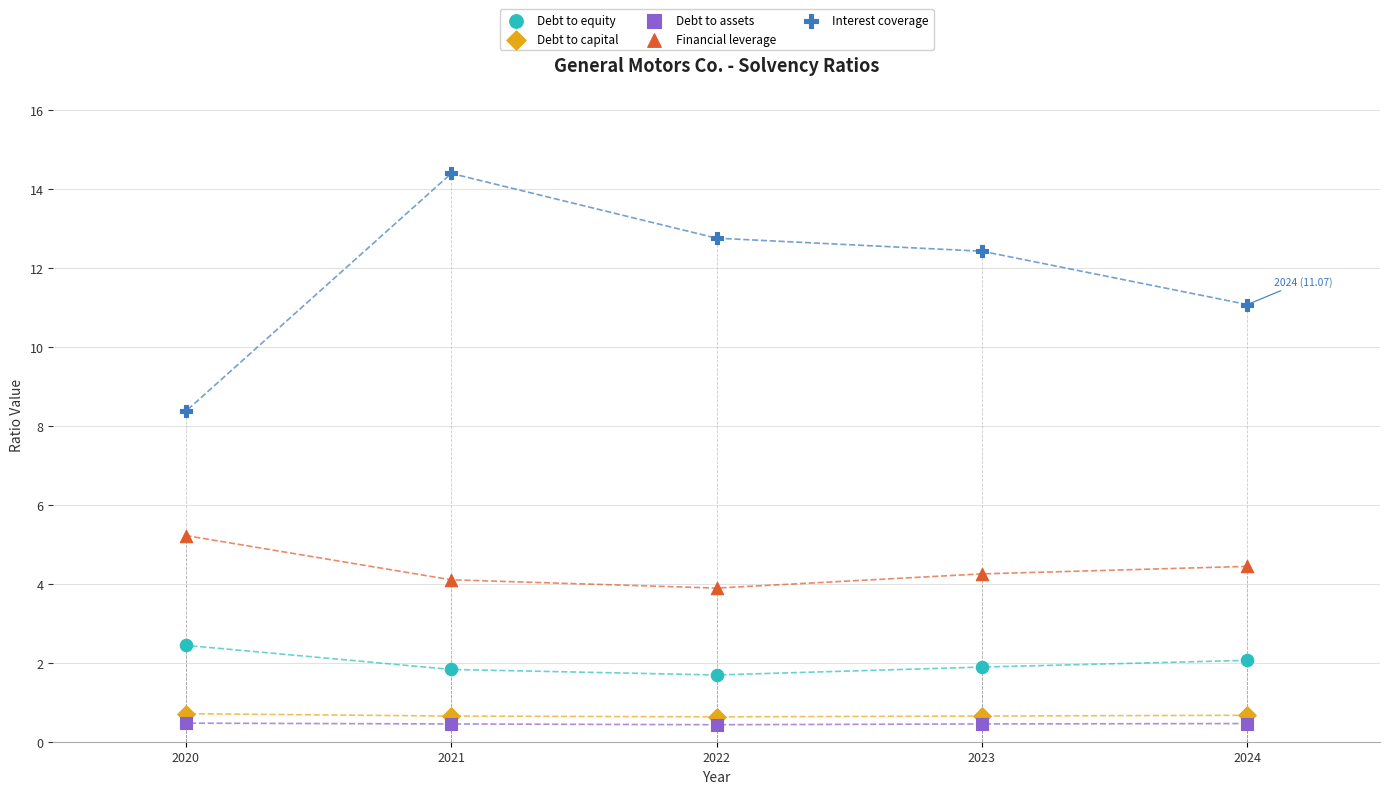

Which series reaches the minimum Y coordinate?

Debt to assets